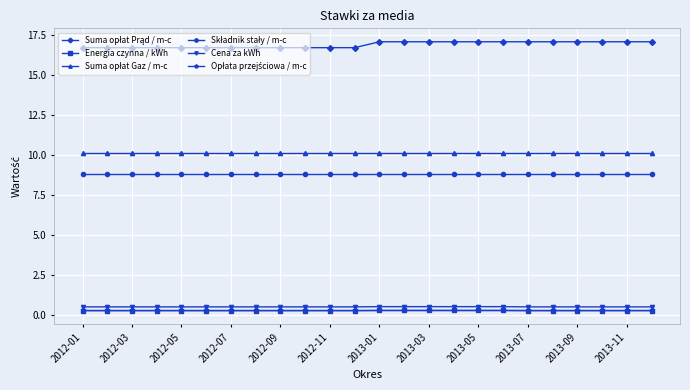

How many data points does each series have?

24